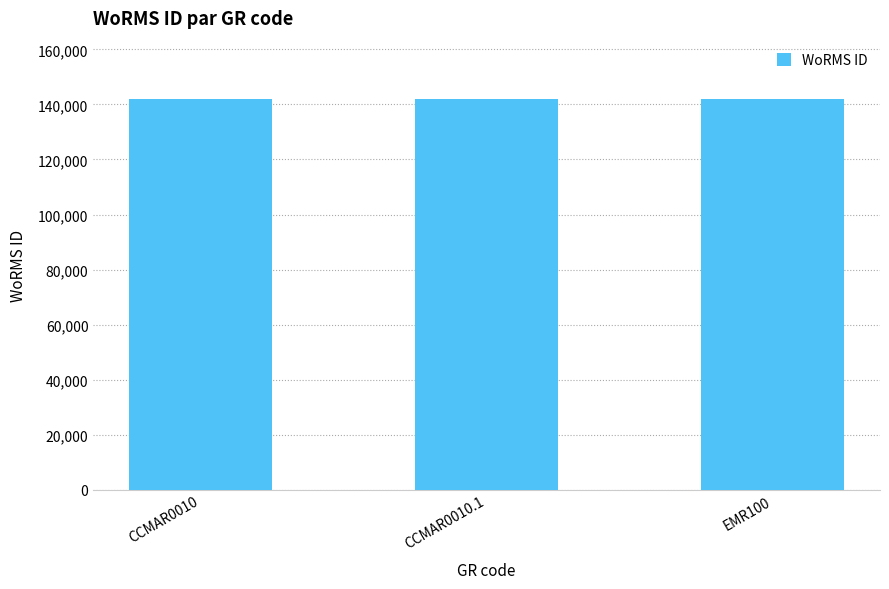

What is the average value?

141907